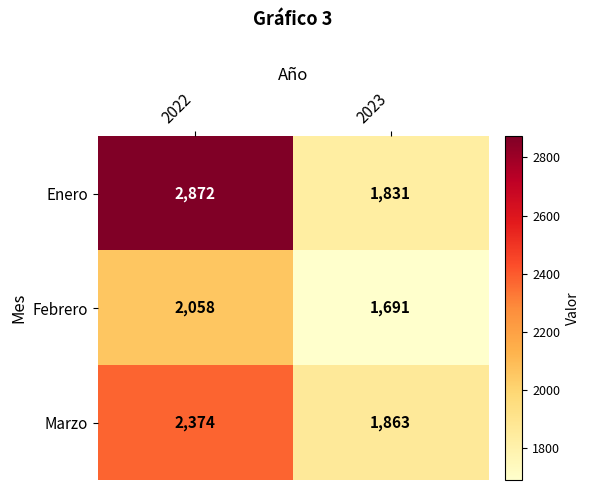

What is the difference between the highest and lowest values at 2022?

814